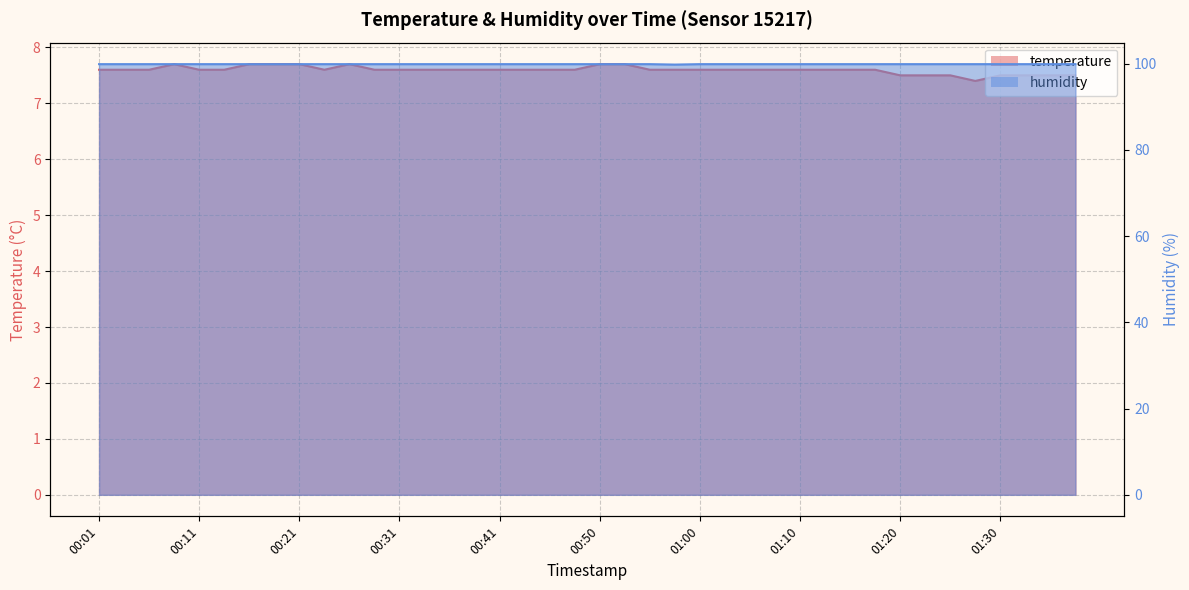

What position from the left is 01:15?

31